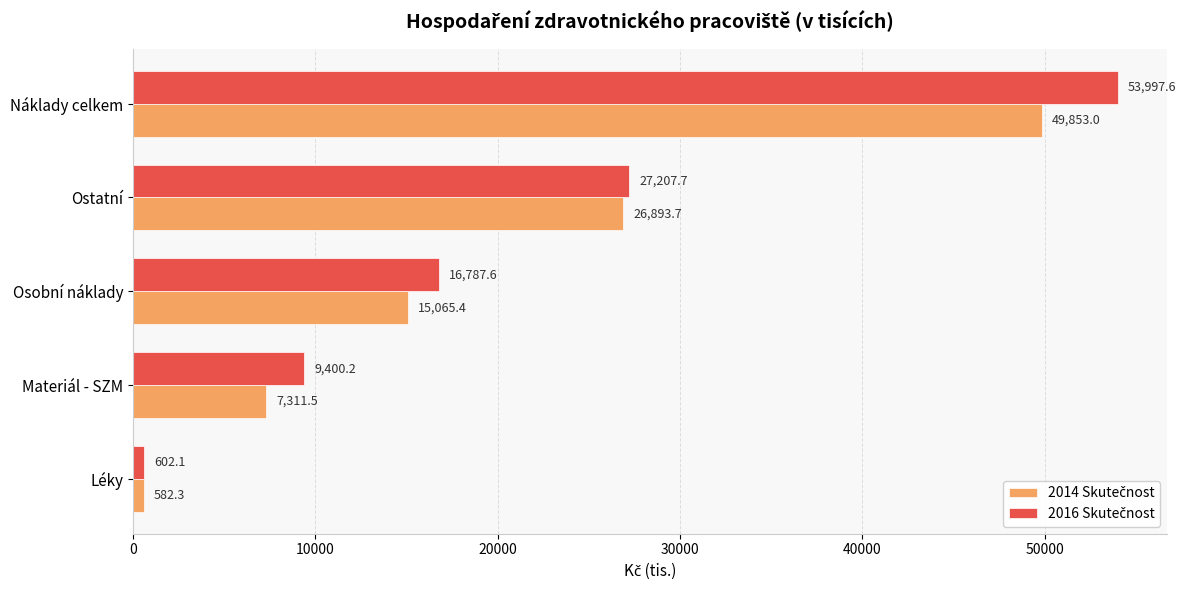

At which category is the sum across all series the highest?

Náklady celkem